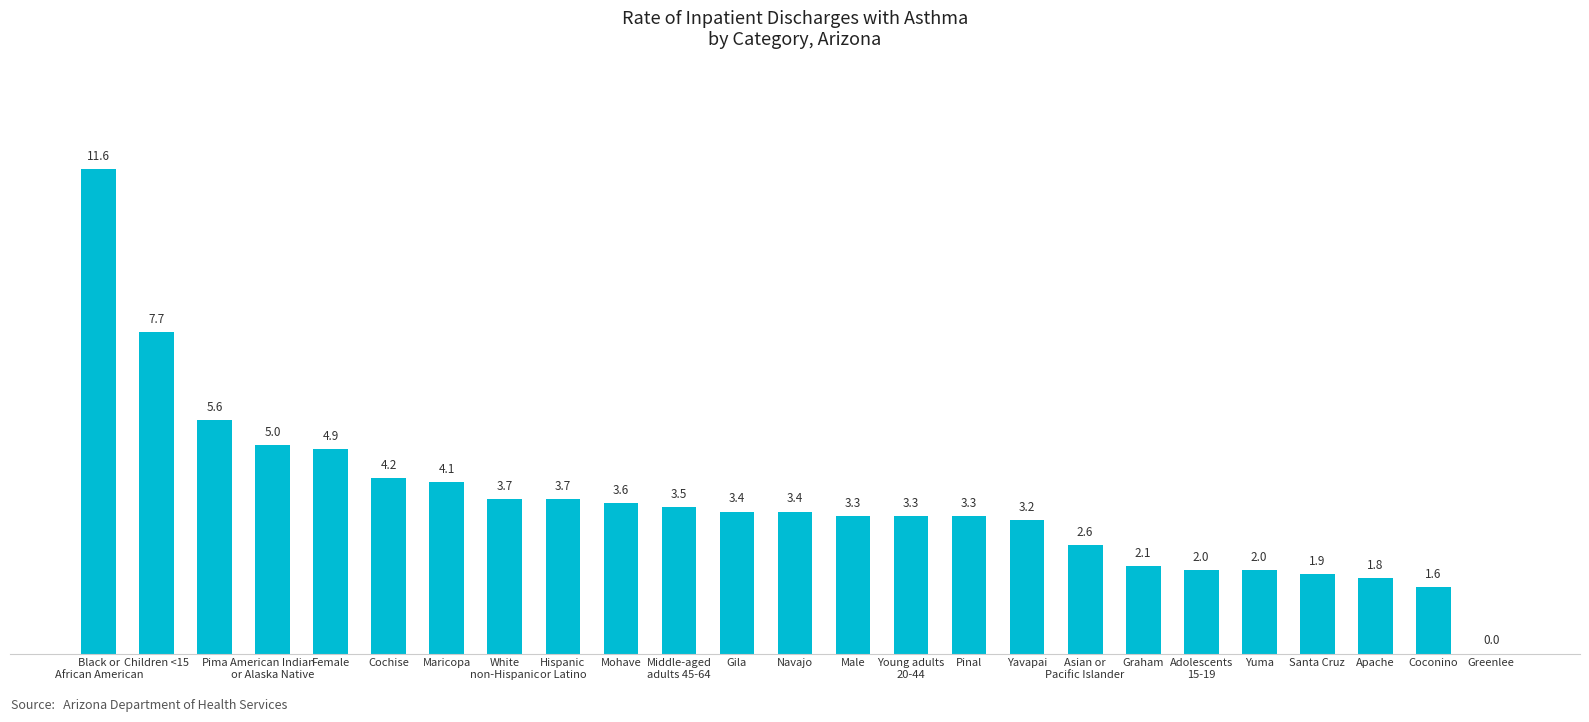

The value at Pinal is 5.4. True or false?

False